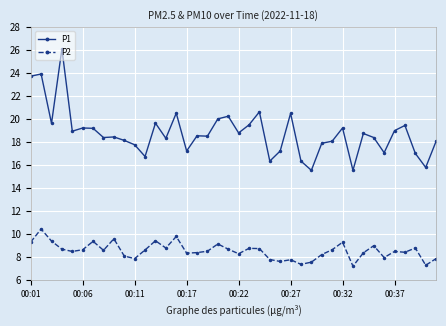

Which series has the largest range (max minus min)?

P1